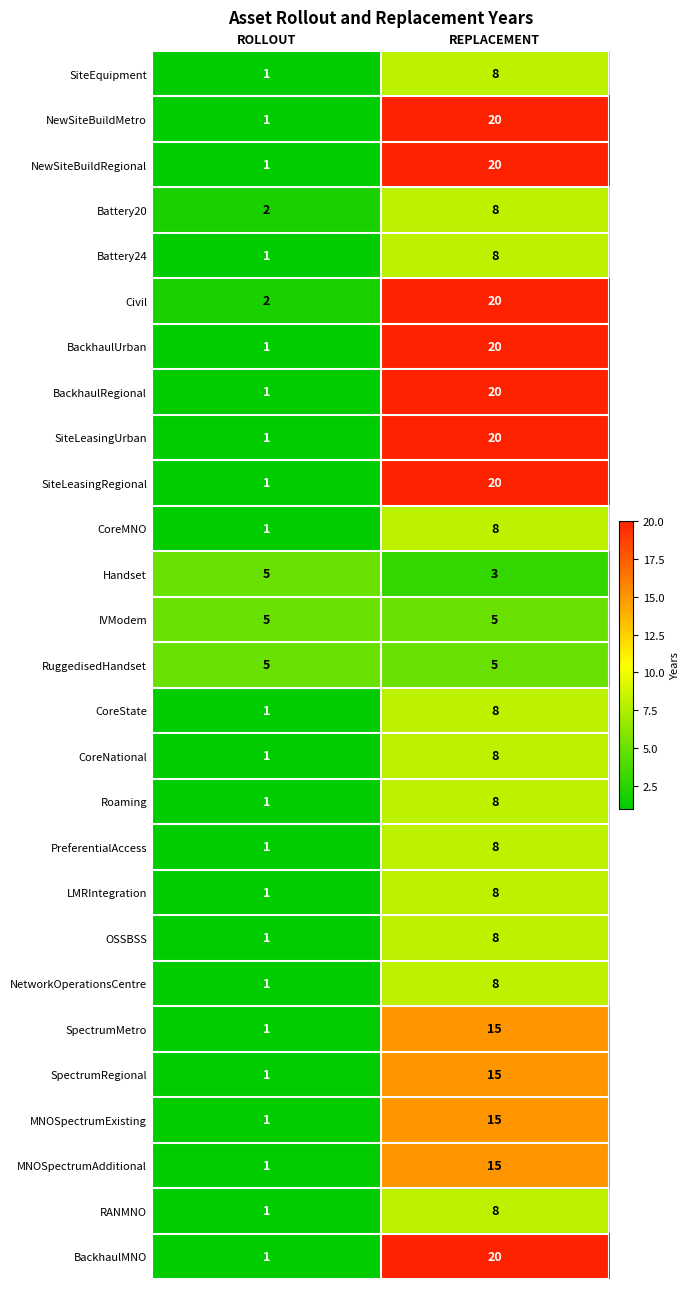

What is the sum of the PreferentialAccess values at ROLLOUT and REPLACEMENT?

9